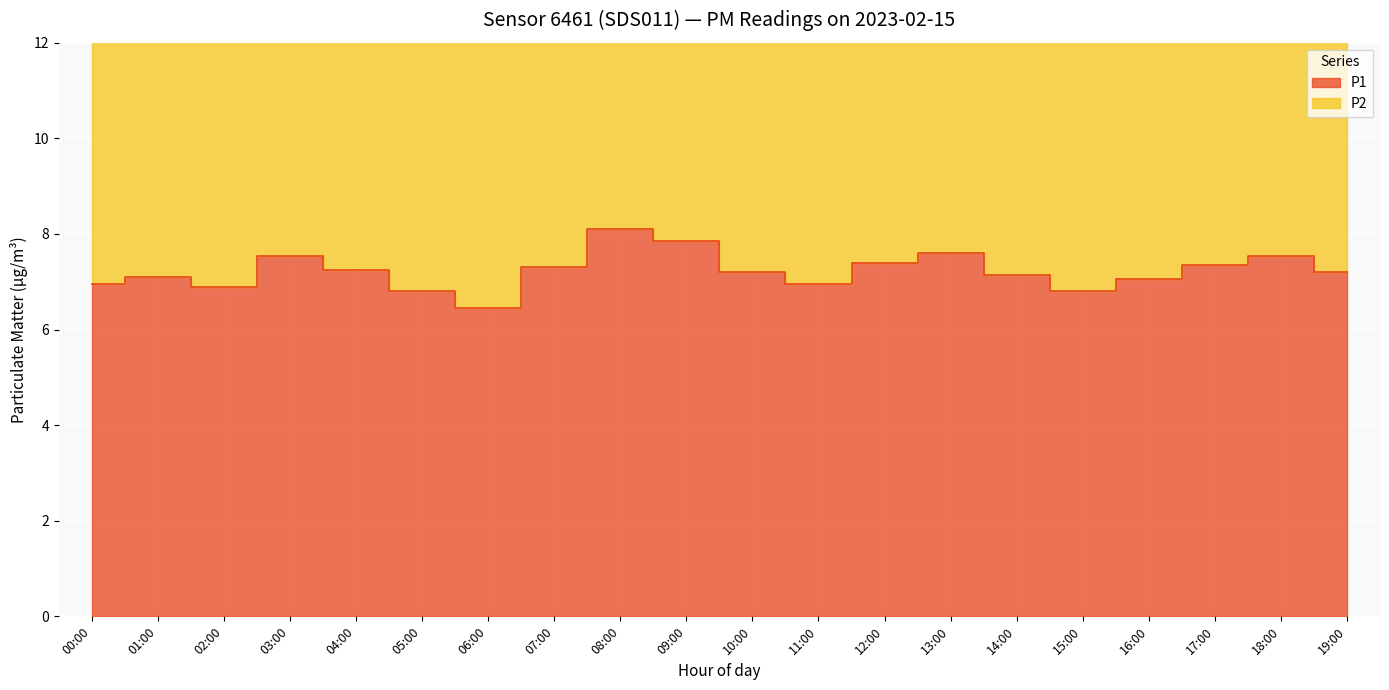

What is the value of the P1 point at the 17th from the left?

7.0